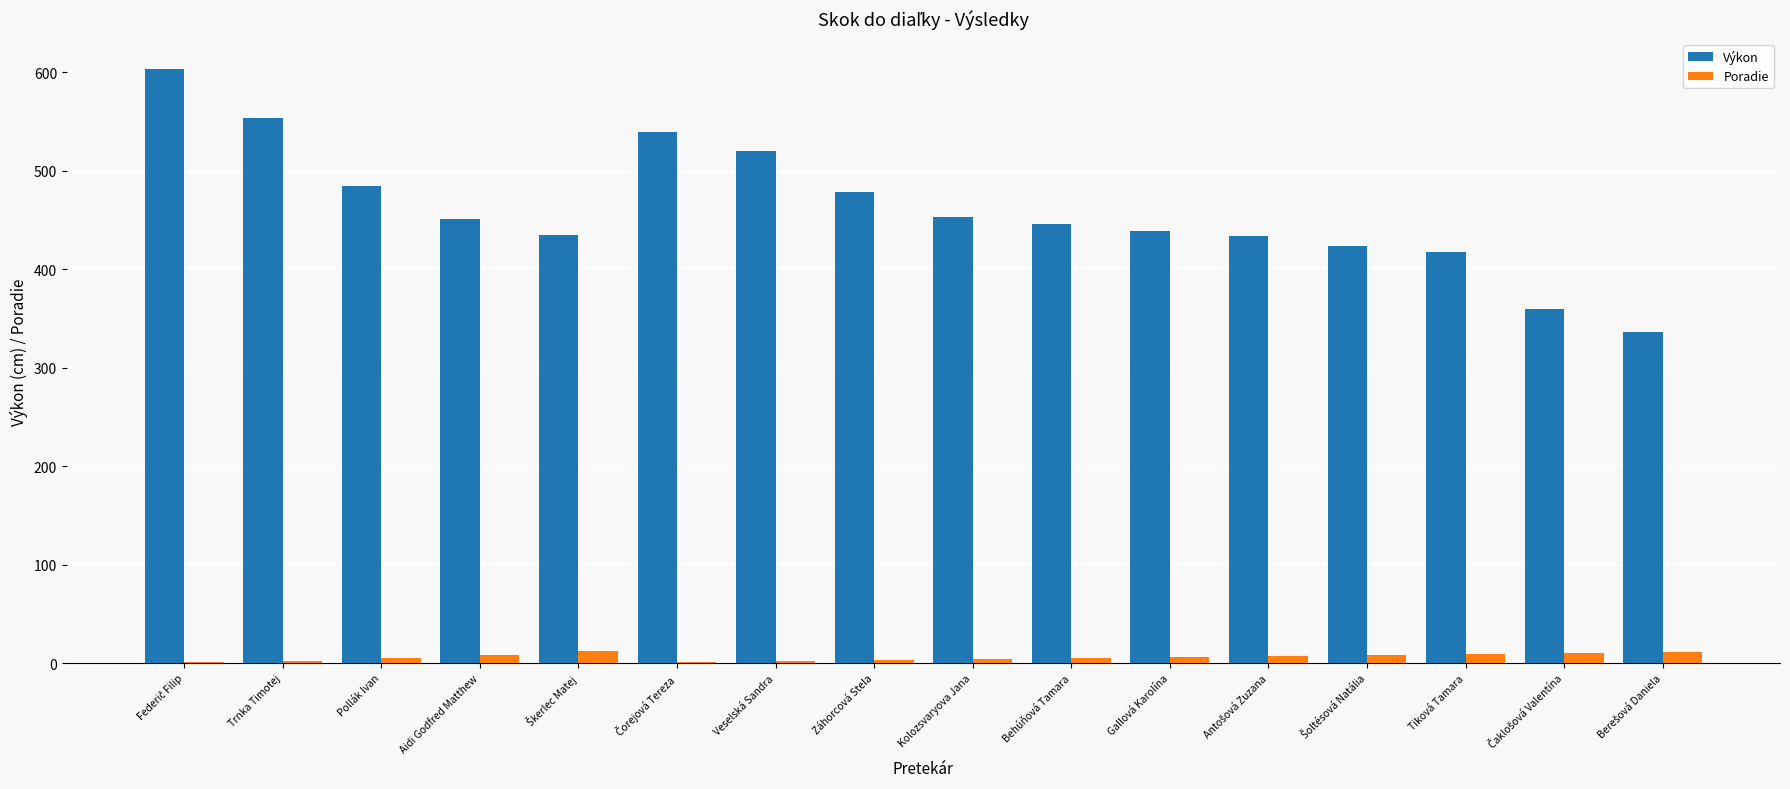

What is the average value of the Výkon series?

461